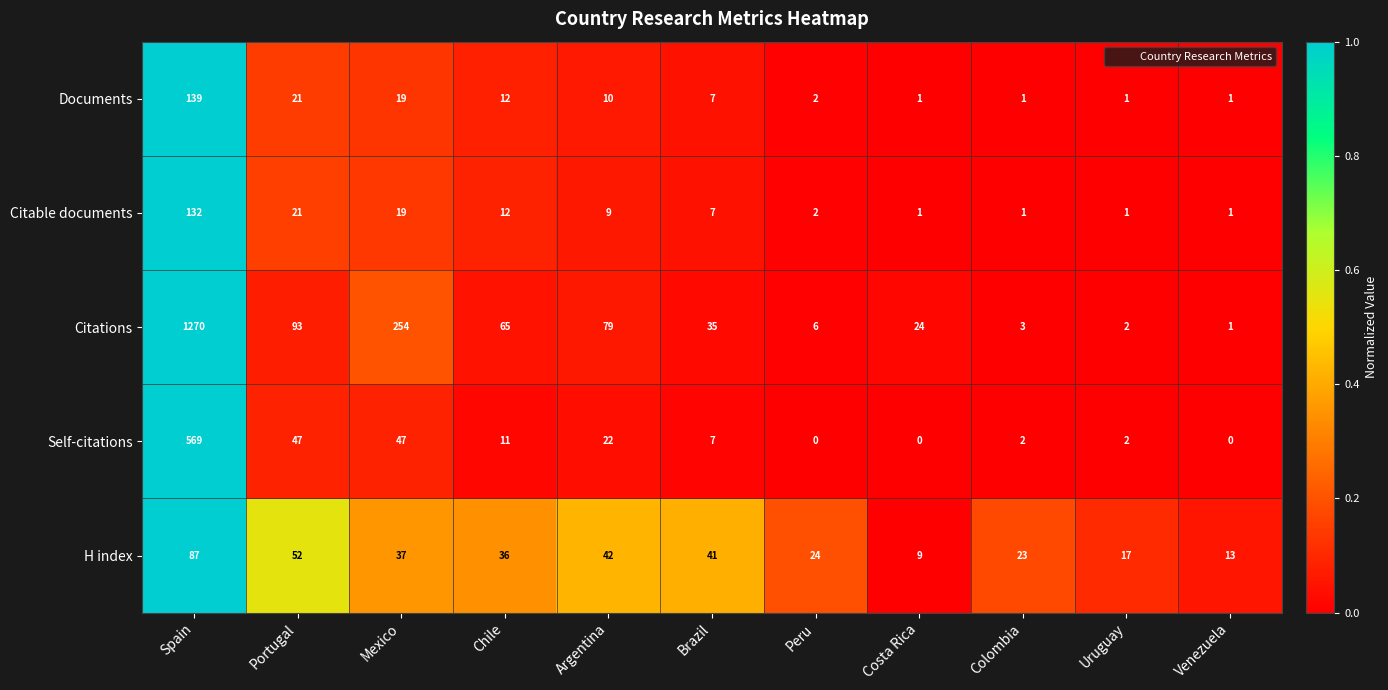

Rank the series at Argentina from highest to lowest value.

Citations, H index, Self-citations, Documents, Citable documents